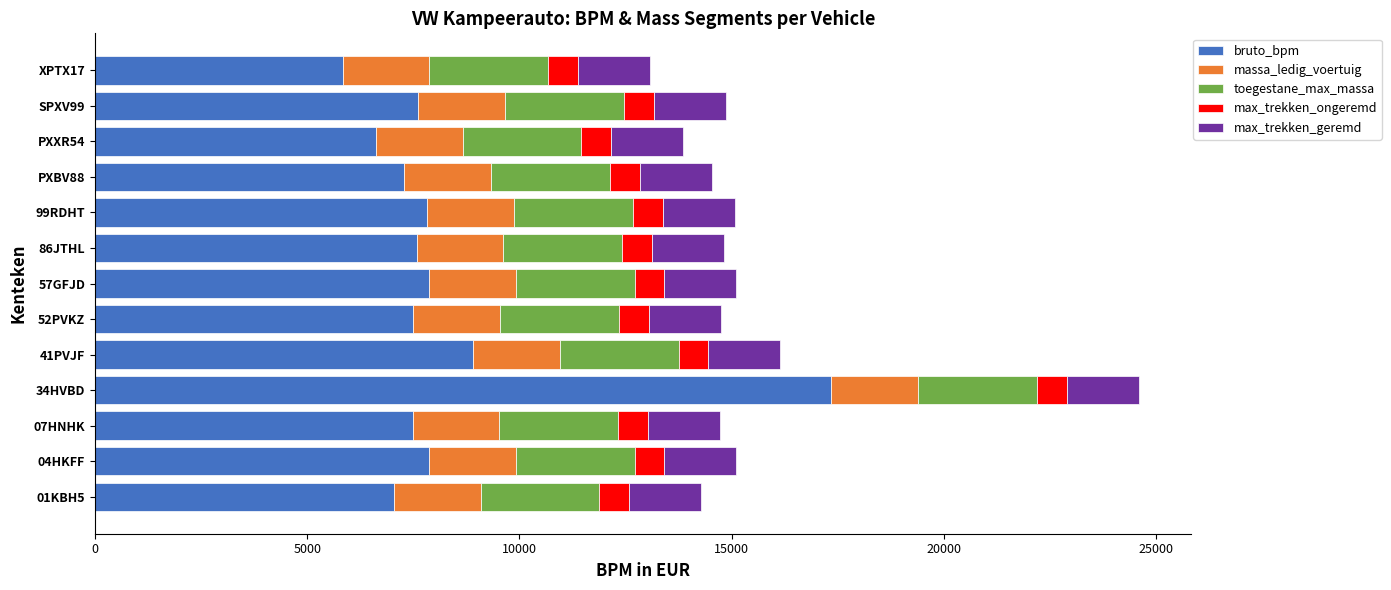

At which category is the sum across all series the highest?

34HVBD